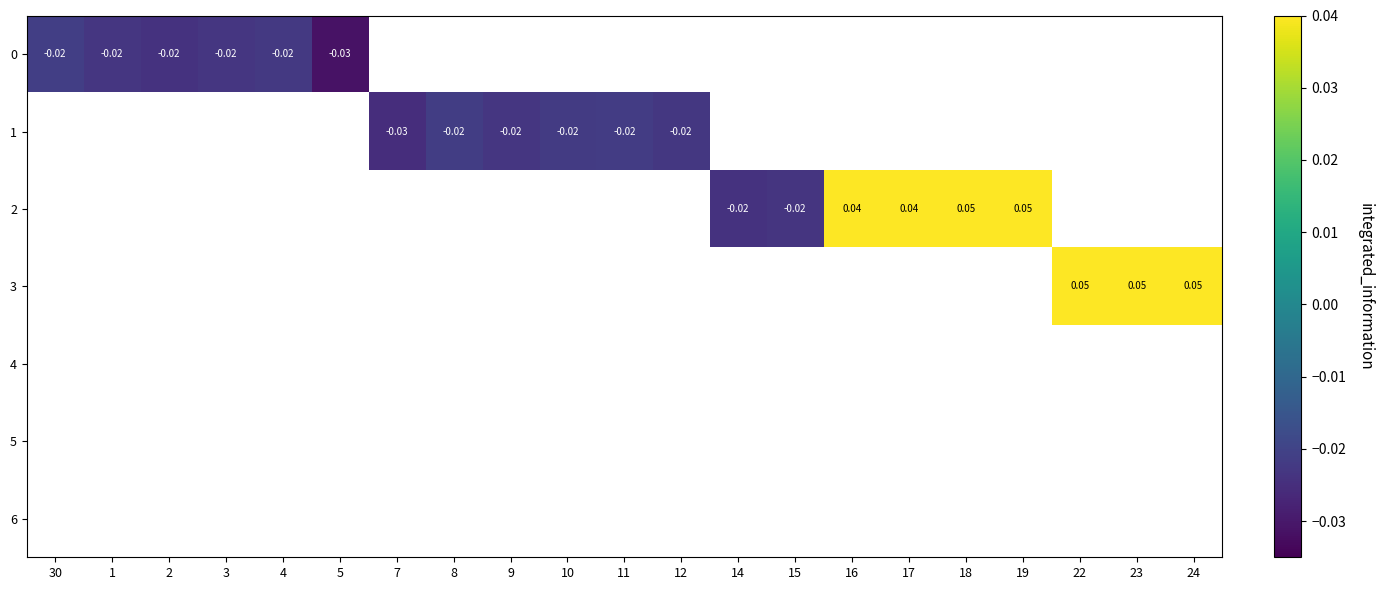

Rank the series by their maximum value, from lowest to highest.

0, 1, 2, 3, 4, 5, 6